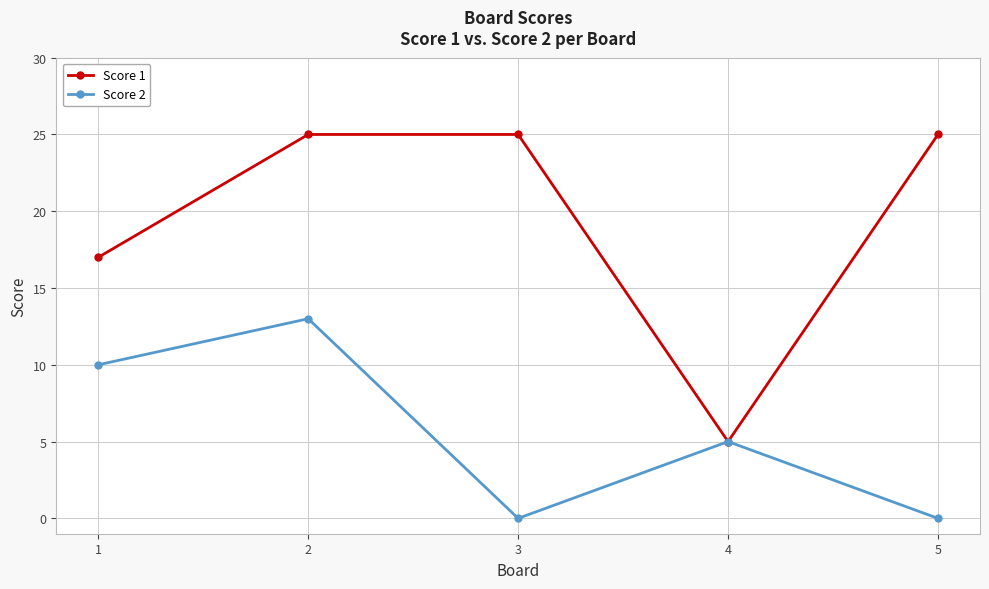

List the series in order of their peak value, lowest first.

Score 2, Score 1